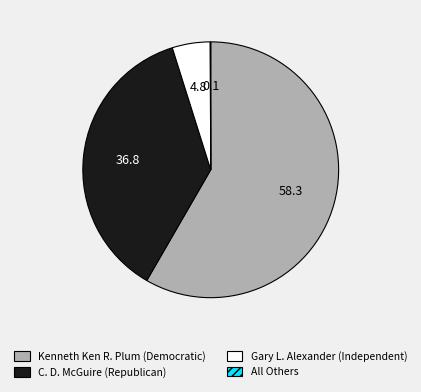

What is the largest slice in the pie chart?

Kenneth Ken R. Plum (Democratic)